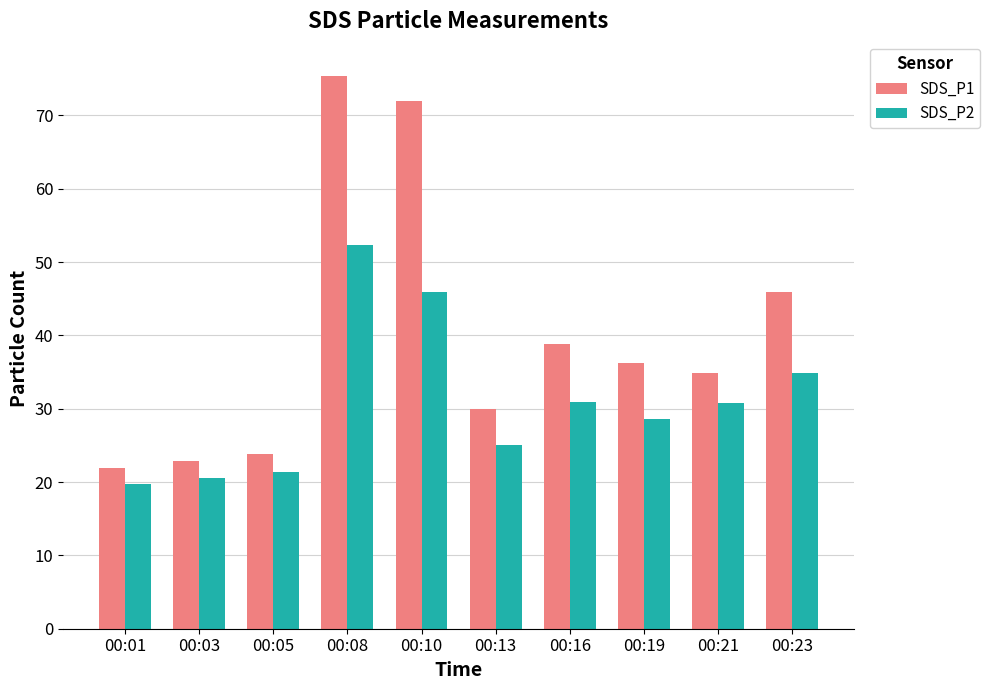

Rank the series by their average value, from highest to lowest.

SDS_P1, SDS_P2